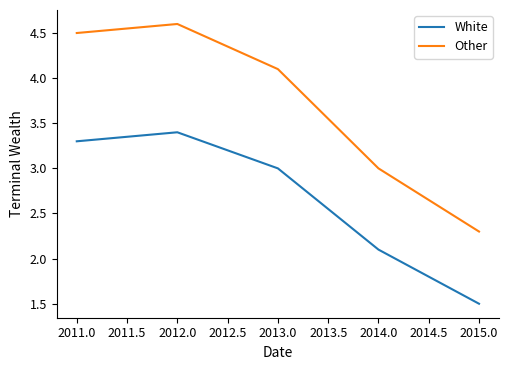

Which series has the largest range (max minus min)?

Other